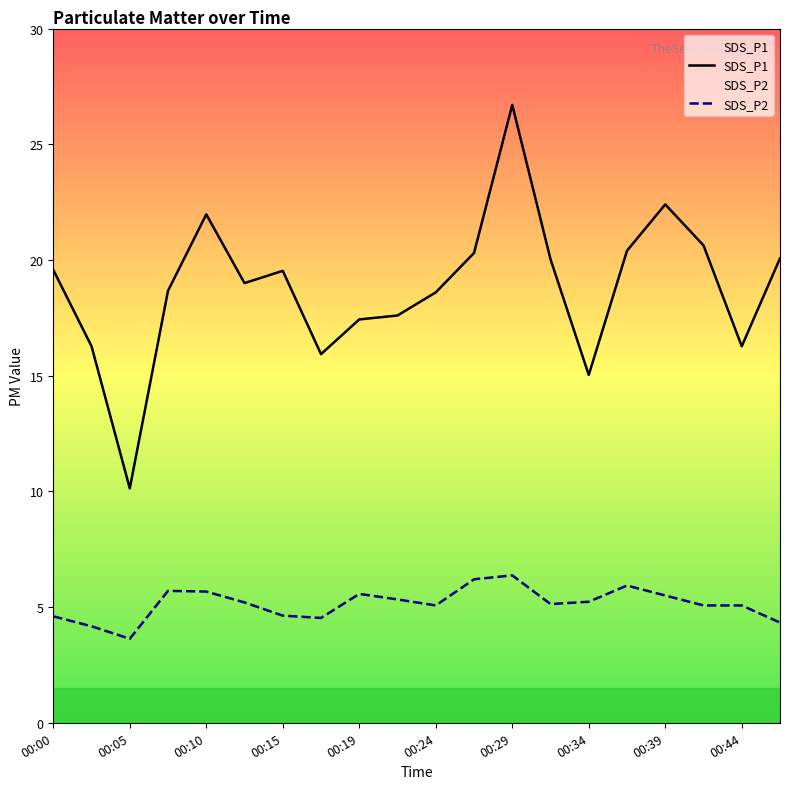

The SDS_P2 series shows 8.3 at 00:24. True or false?

False